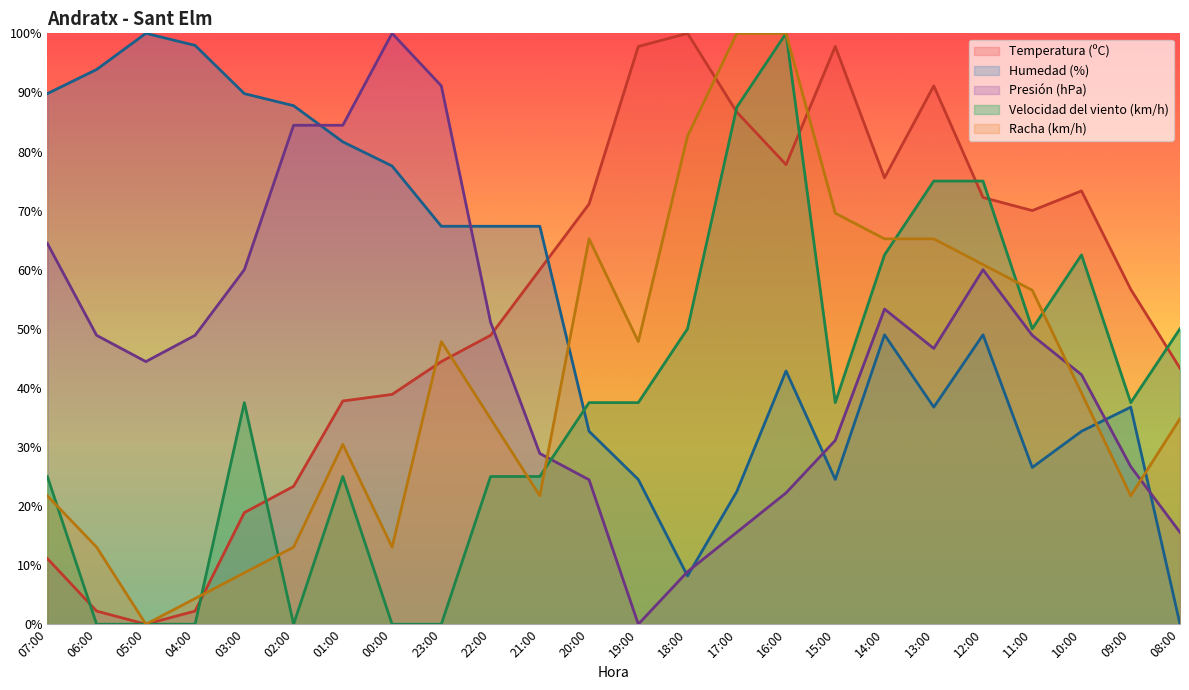

At how many categories does at least one series exceed 50?

23